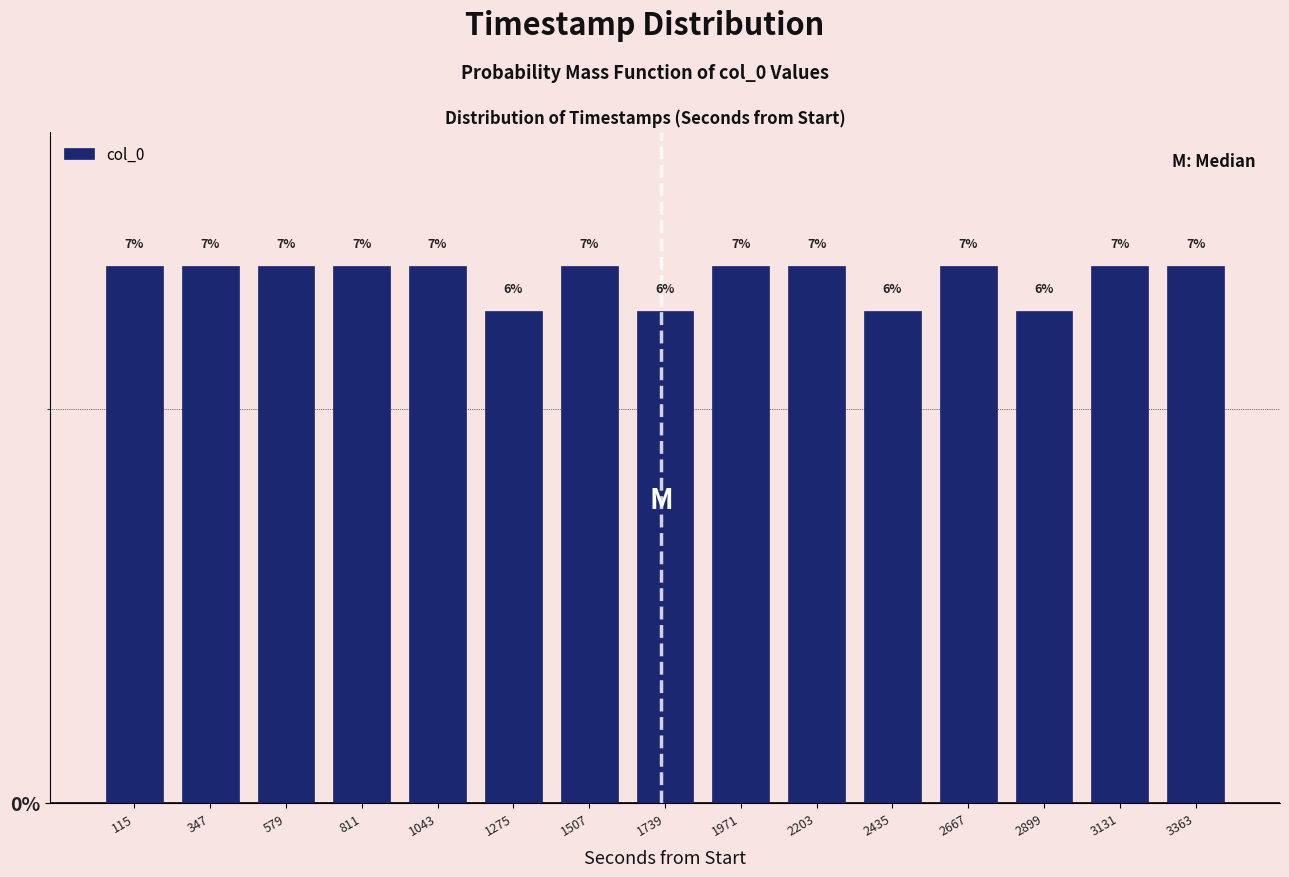

Does the chart contain any negative values?

No